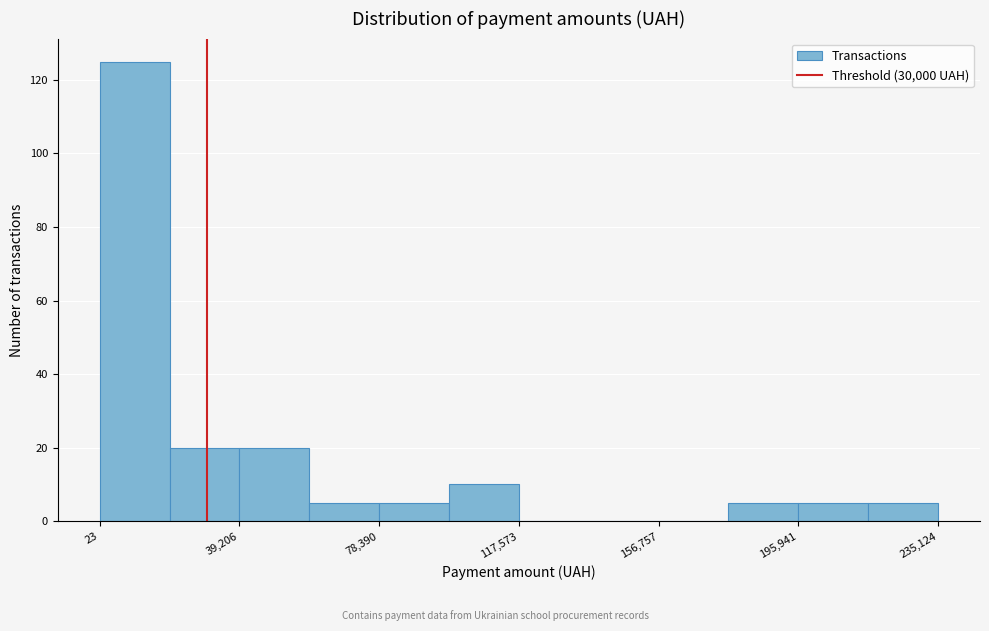

Around what value on the x-axis is the tallest bar? Give the approximate position of its centre, as read against the axis.

10000